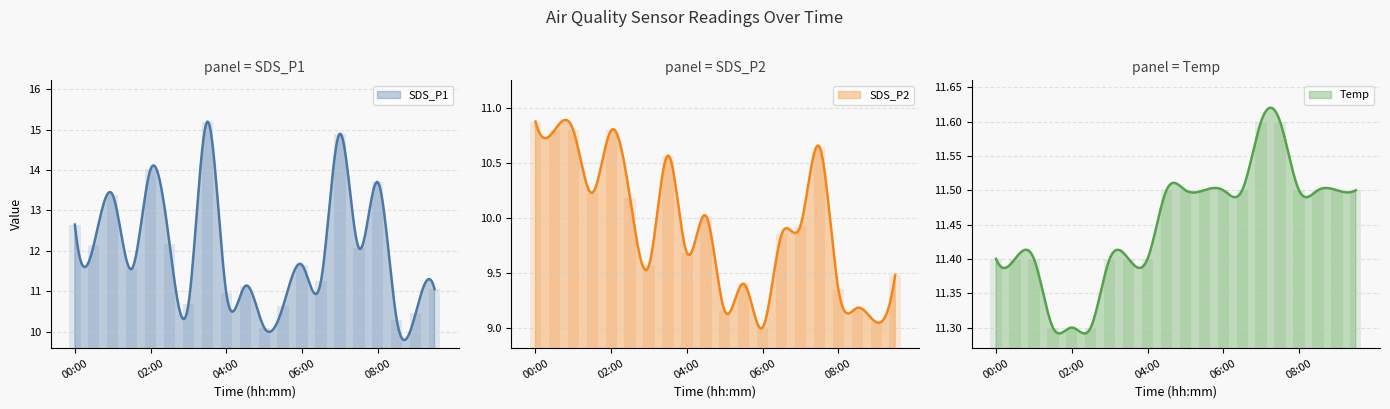

Does the chart contain any negative values?

No